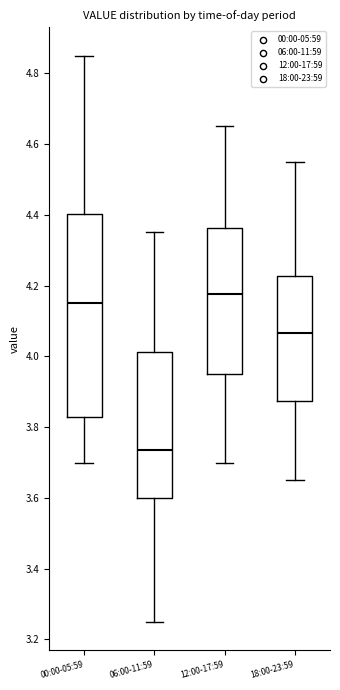

Comparing the boxes themselves (not the whiskers), which one is the tallest?

00:00-05:59